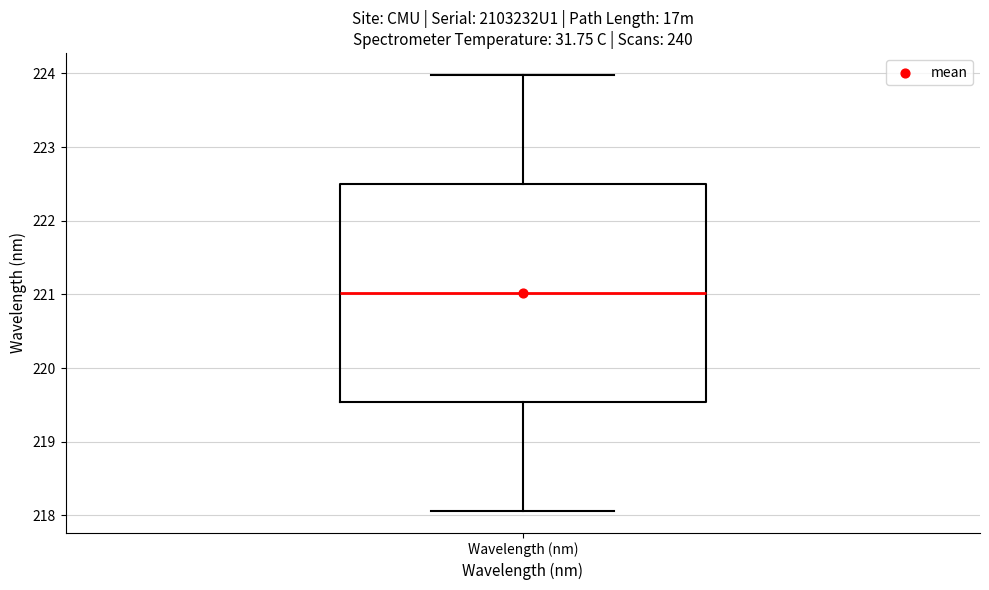

Where is the upper edge of the box for Wavelength (nm) on the y-axis? The values are not printed on the chart, so give them approximately, as read against the axis.

222.5